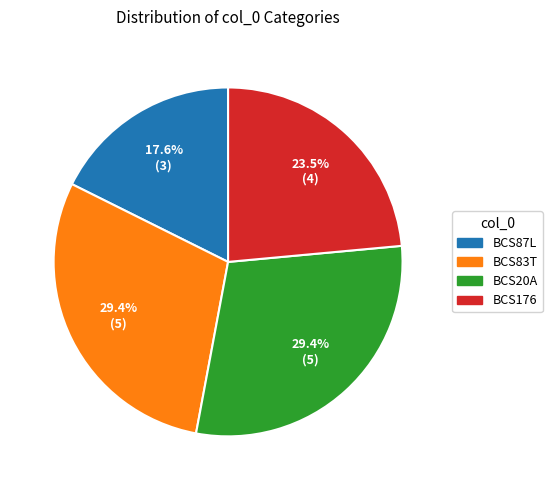

Which category has the smallest portion of the pie?

BCS87L